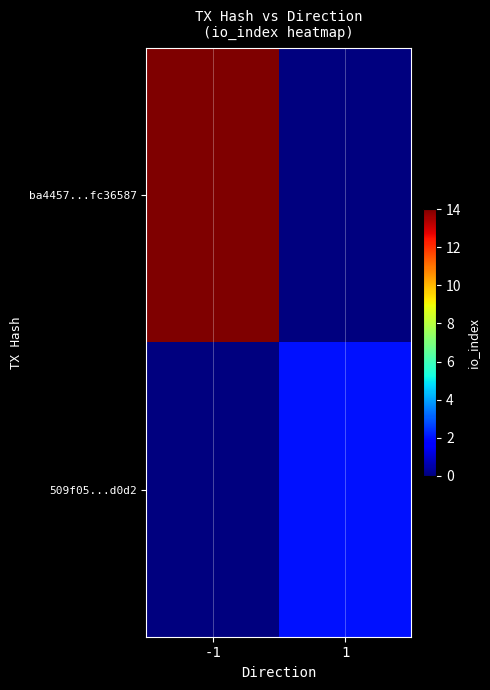

How many distinct data groups are displayed?

2